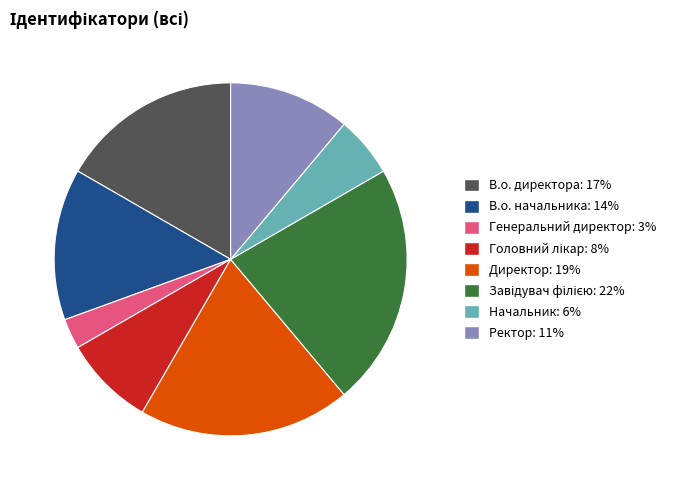

Is it true that Директор is 32% of the pie?

False